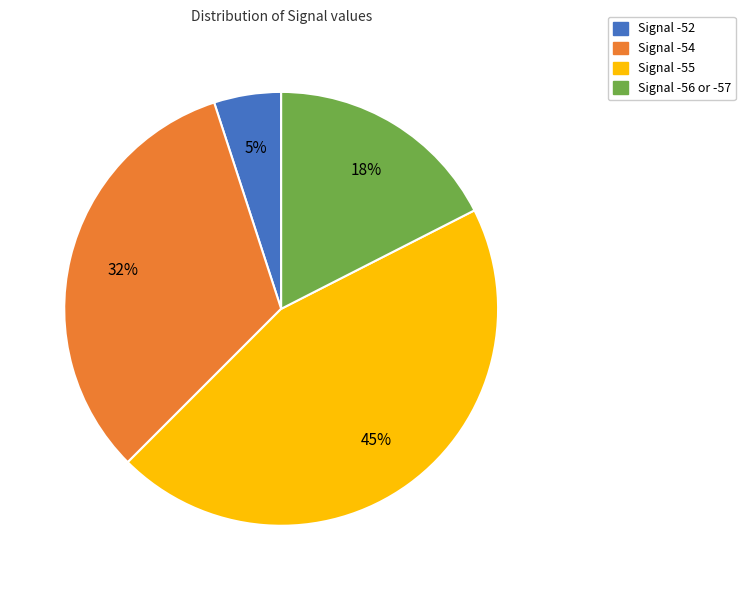

Is there a majority slice in this chart?

No